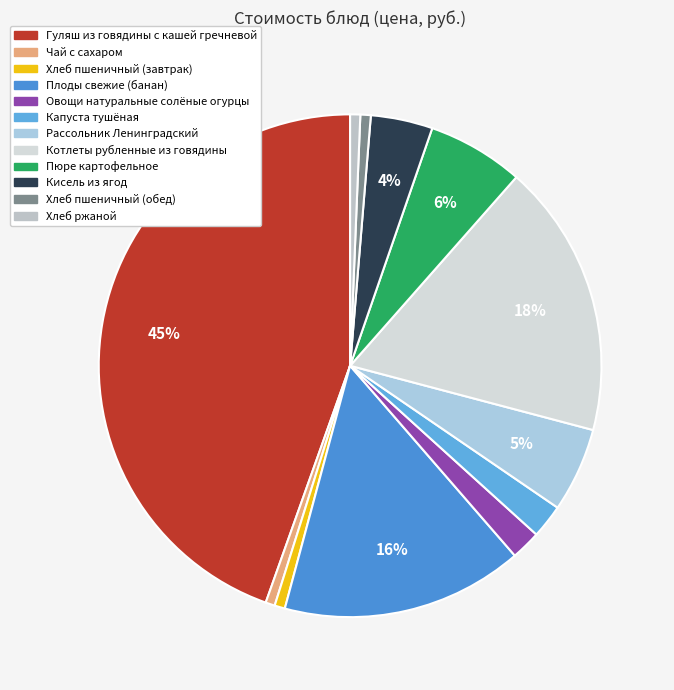

What is the smallest slice in the pie chart?

Чай с сахаром